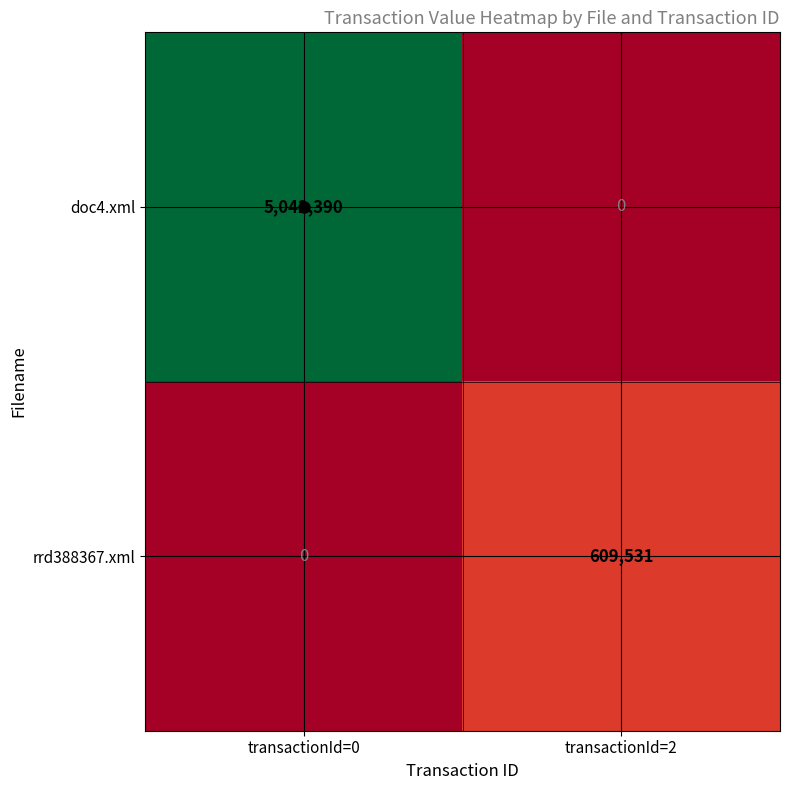

The rrd388367.xml series shows 818547 at transactionId=2. True or false?

False